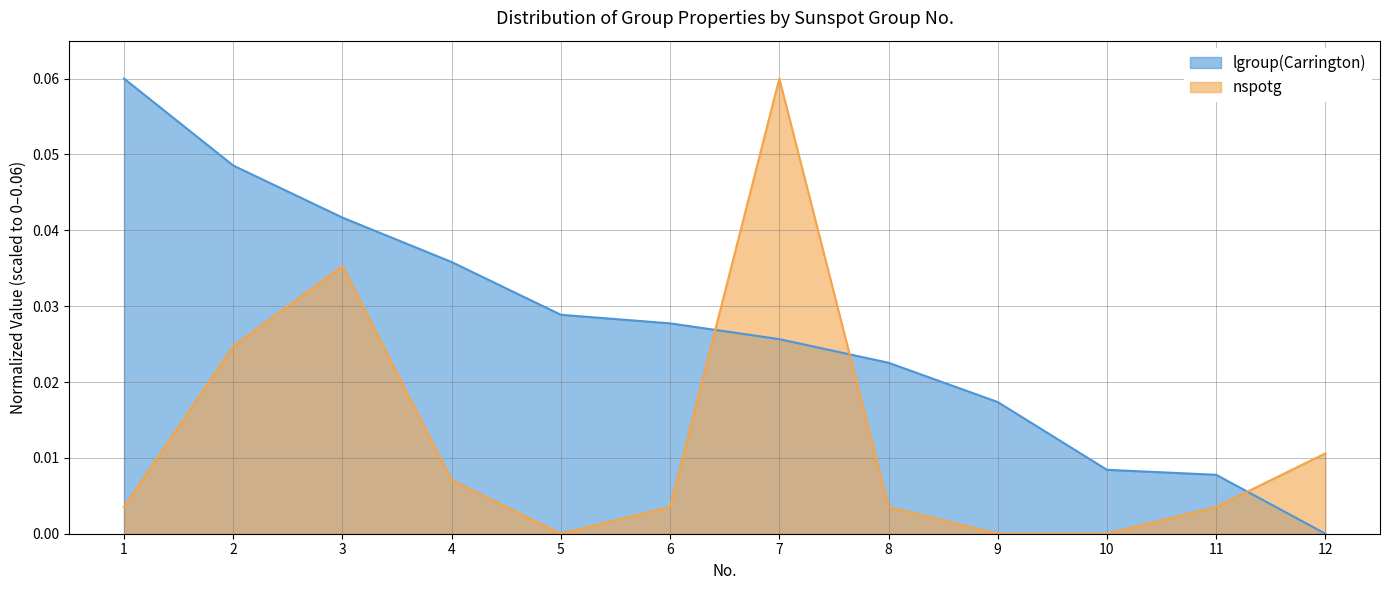

Between which two adjacent categories do nspotg and lgroup(Carrington) first intersect?

6 and 7